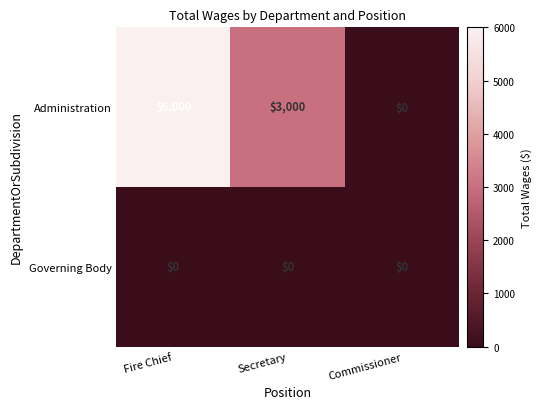

At Fire Chief, list the series in order from largest to smallest.

Administration, Governing Body